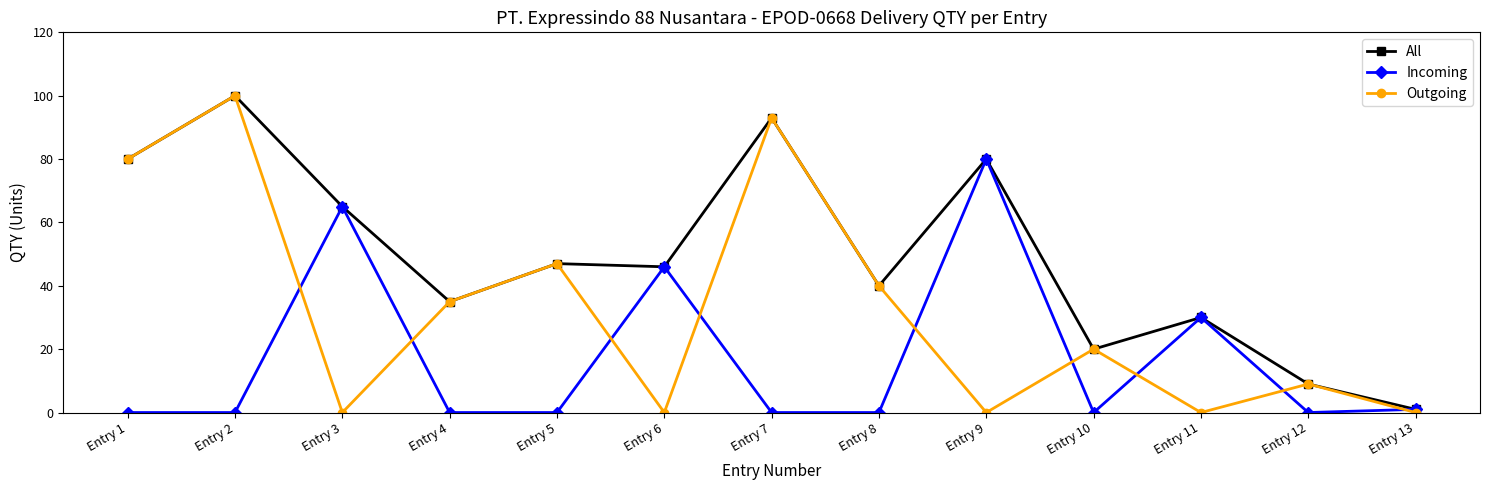

List the series in order of their overall mean, lowest first.

Incoming, Outgoing, All